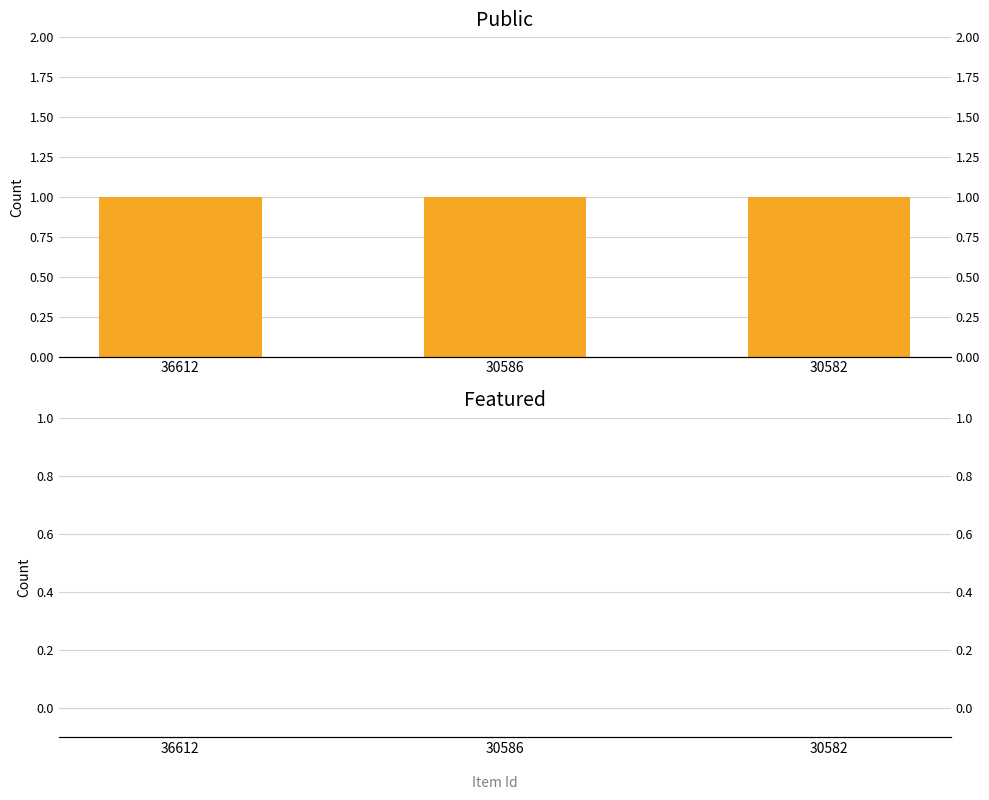

What is the value of the public bar at the 3rd from the left?

1